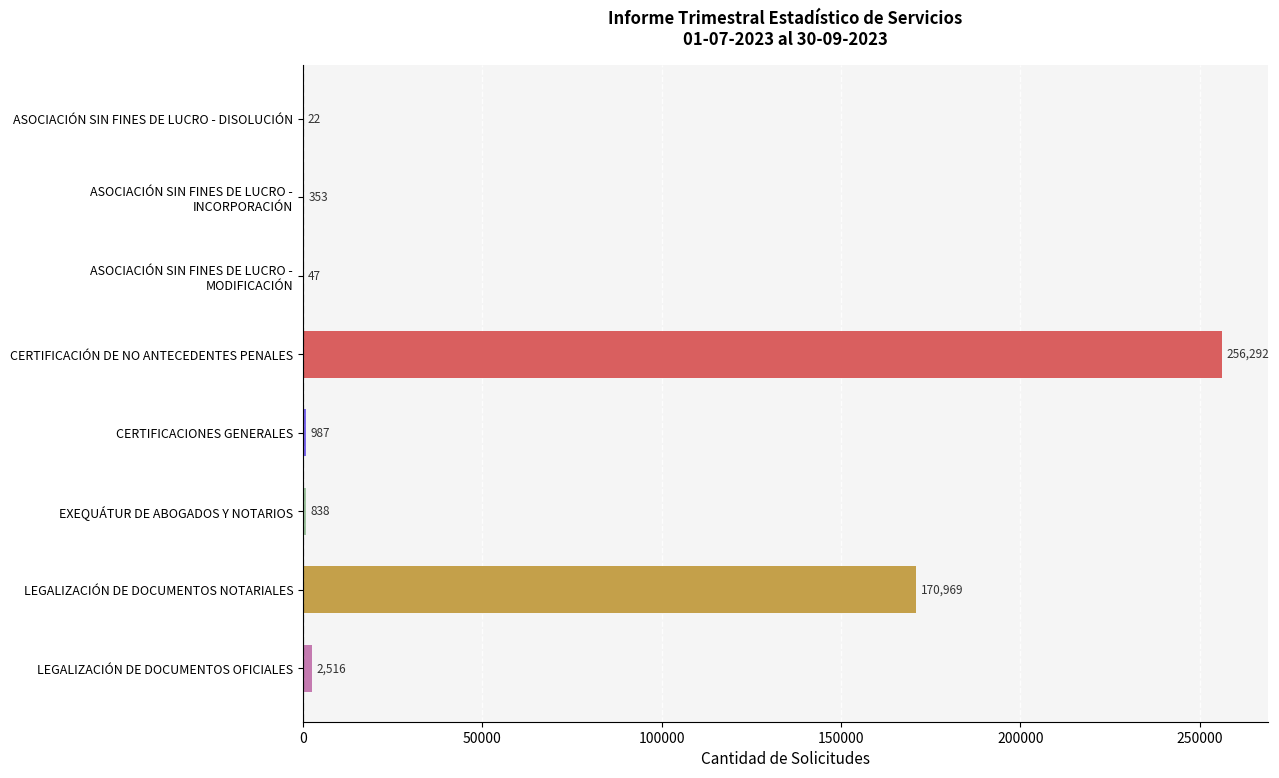

What is the change in value from CERTIFICACIÓN DE NO ANTECEDENTES PENALES to EXEQUÁTUR DE ABOGADOS Y NOTARIOS?

-255454